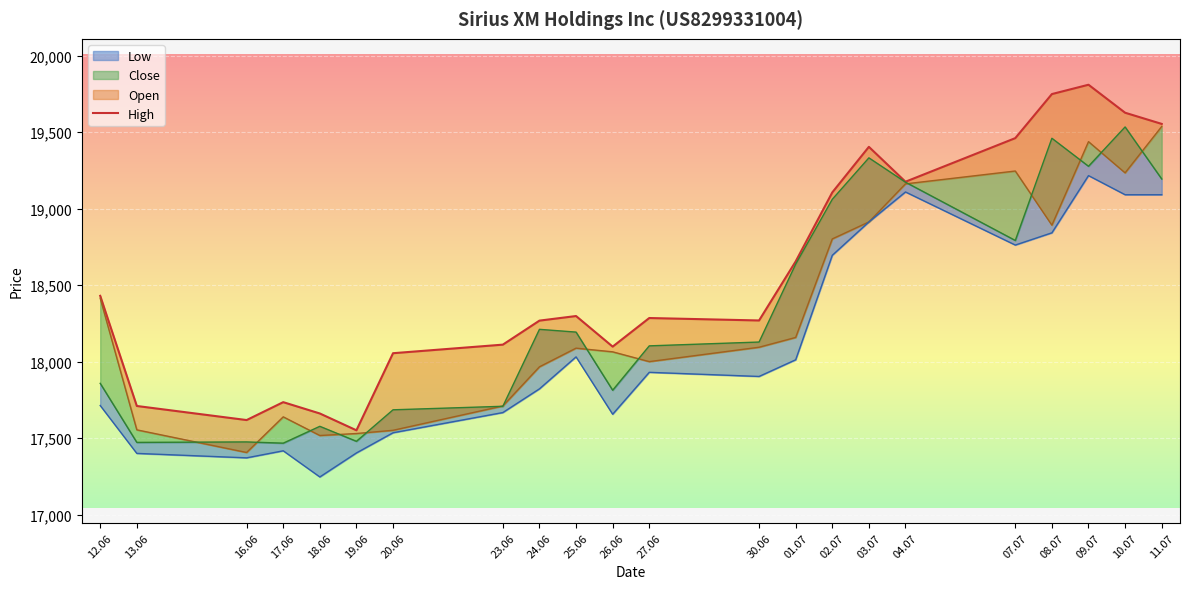

Which has a higher value, 16.06 or 20.06?

20.06